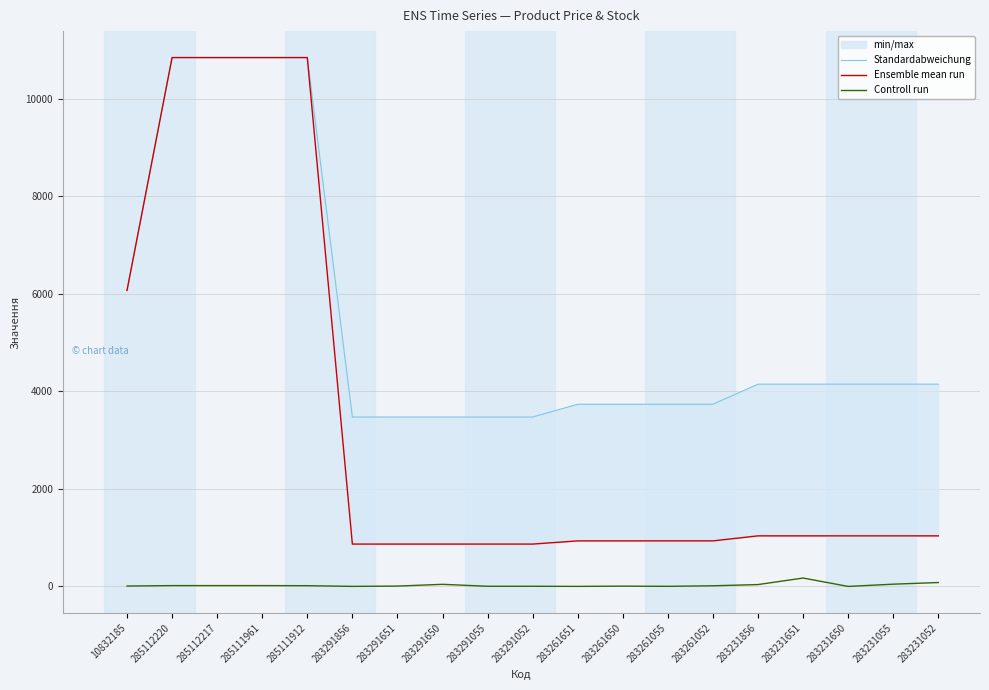

True or false: Controll run has more than 0 points higher than both neighbors.

True